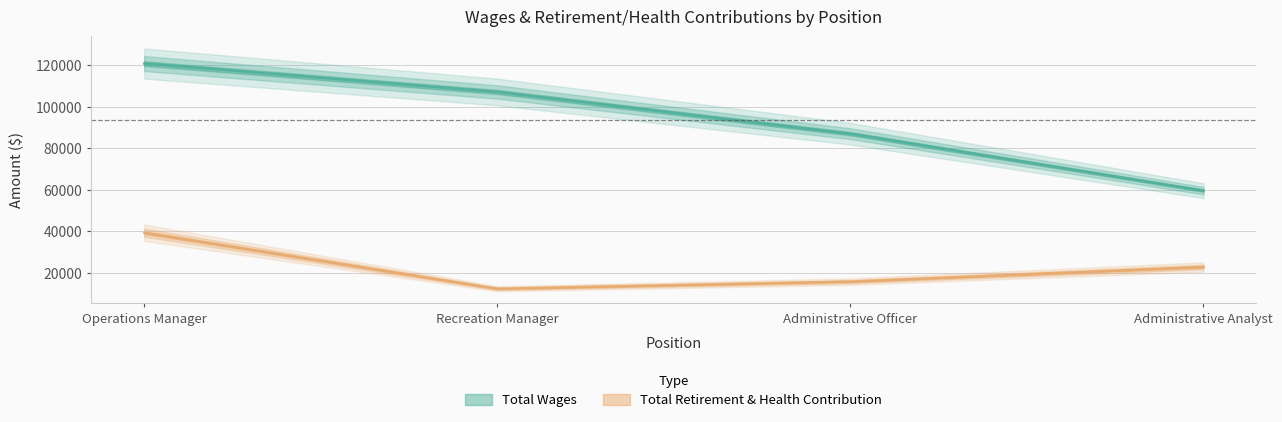

At how many categories does at least one series exceed 80037?

3